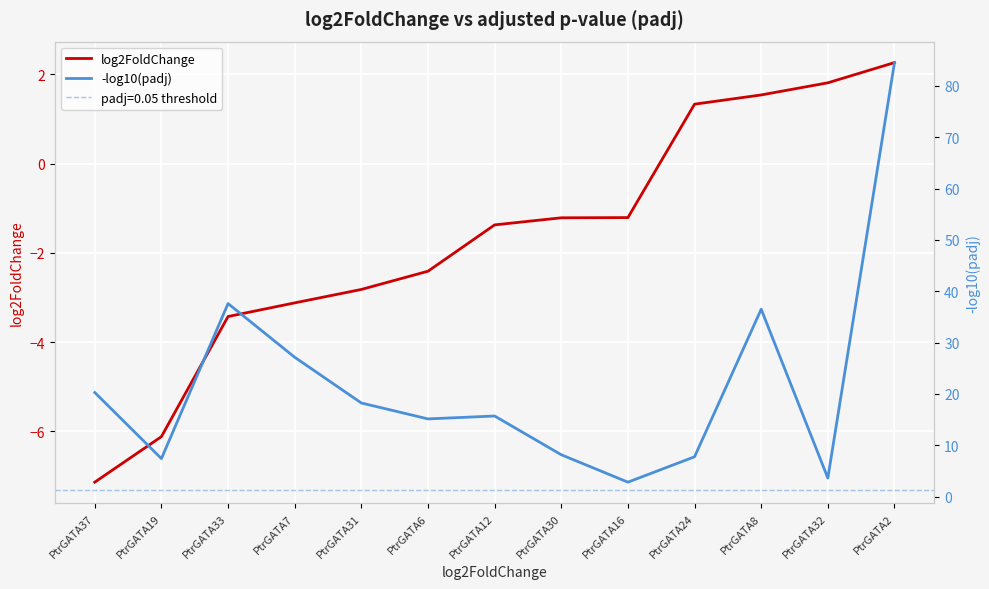

At which category does the chart reach its minimum across all series?

PtrGATA37